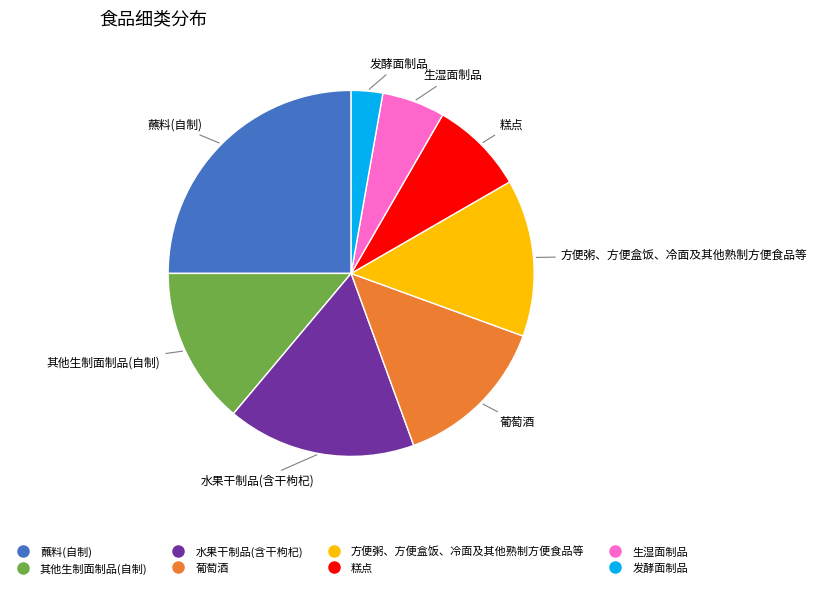

How many slices are in this pie chart?

8